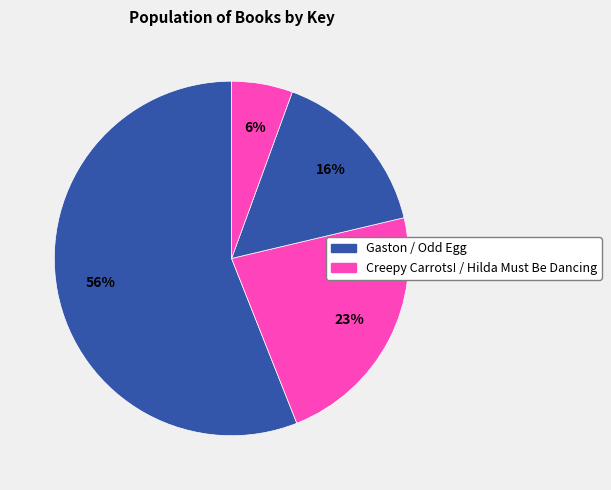

How many segments does this pie chart have?

4